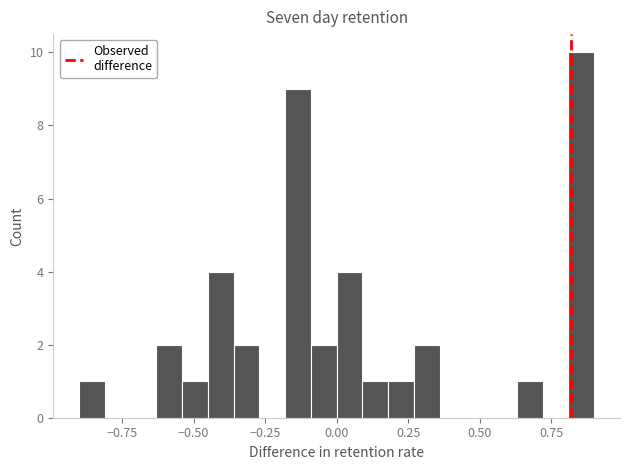

Read against the x-axis, roughly where is the centre of the tallest bar?

0.85